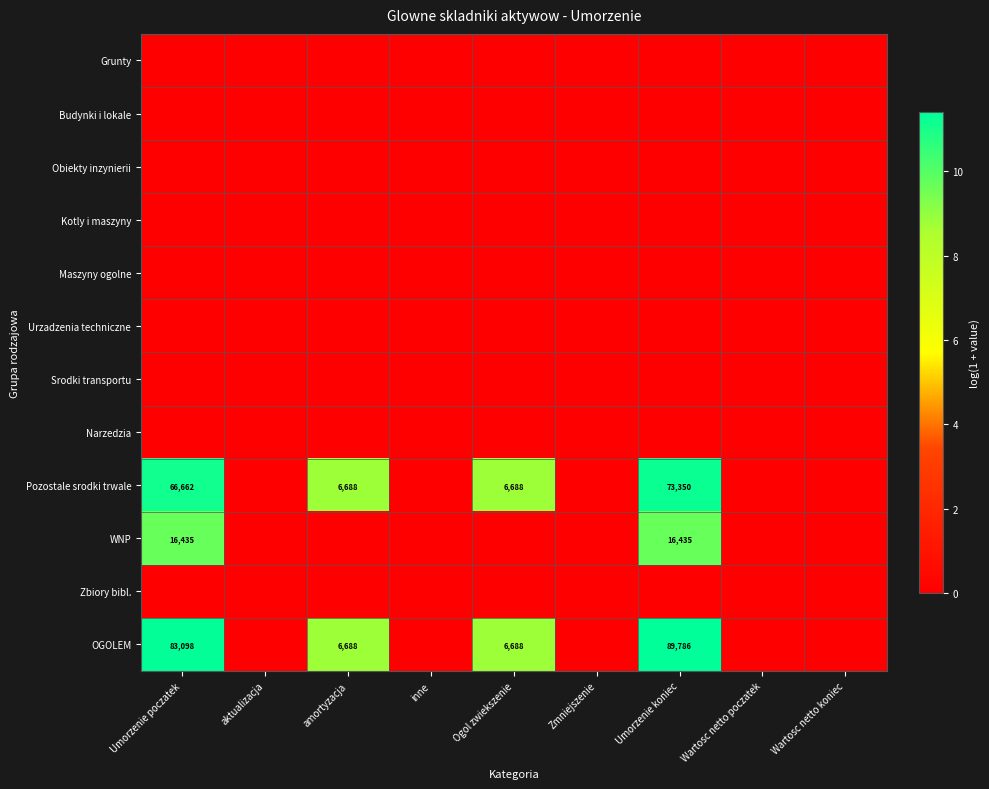

At which label does Zbiory bibl. reach its peak?

Umorzenie poczatek